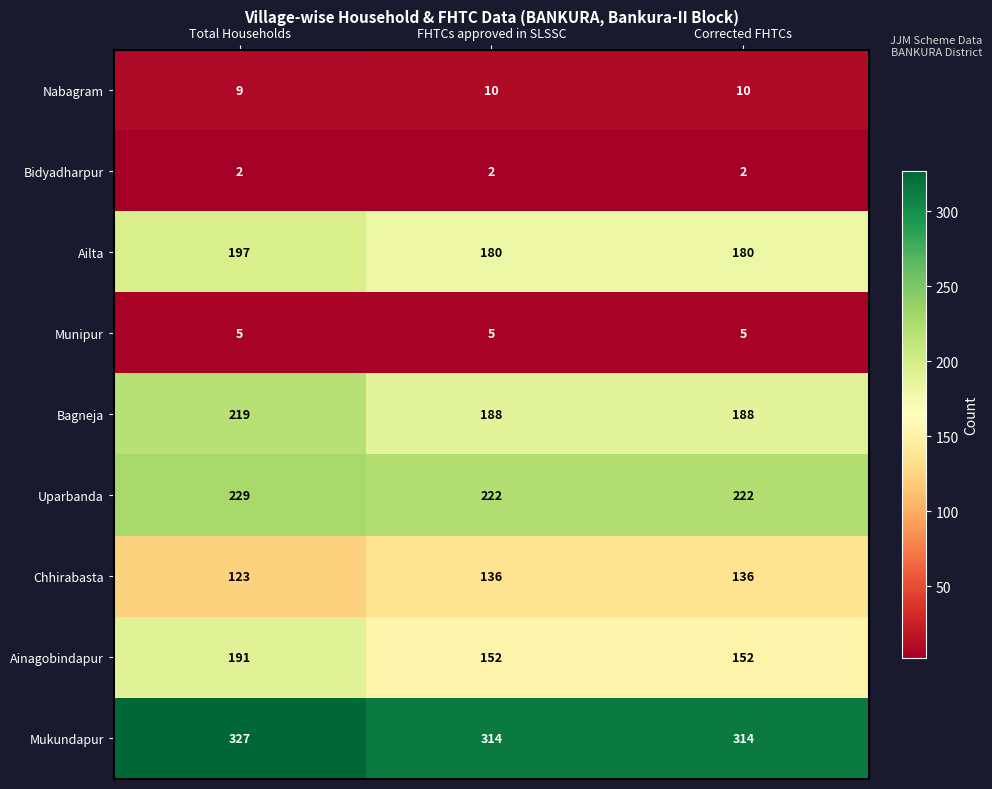

The Bagneja series shows 66 at Total Households. True or false?

False